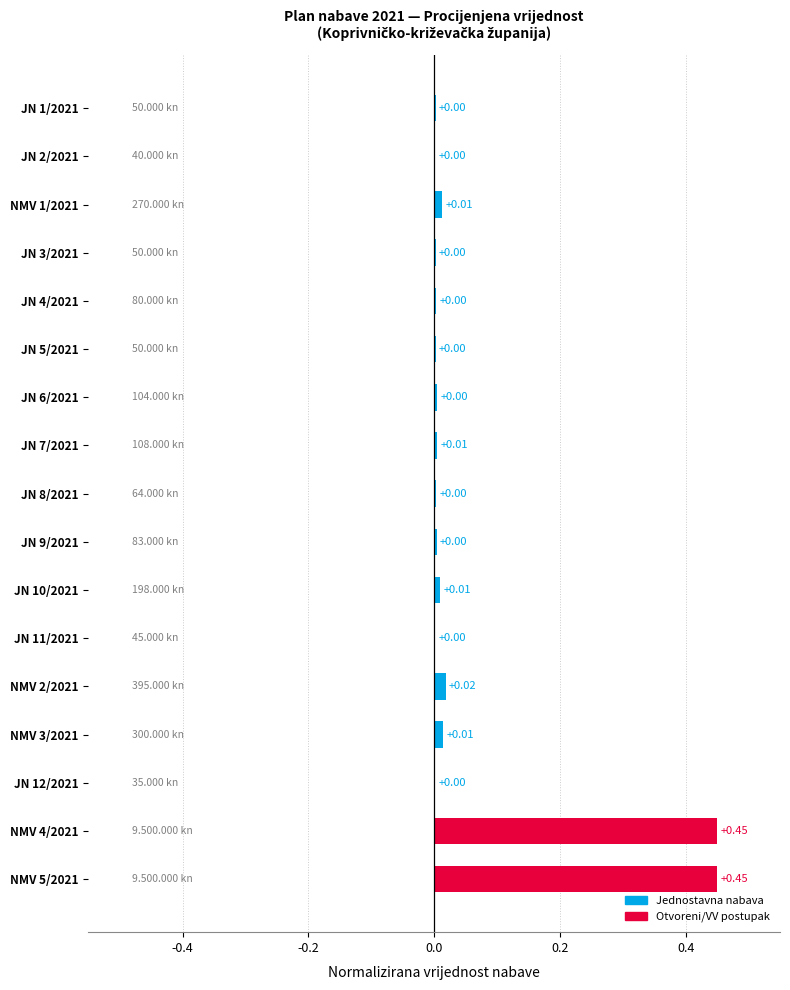

Between NMV 1/2021 and JN 4/2021, which is larger?

NMV 1/2021